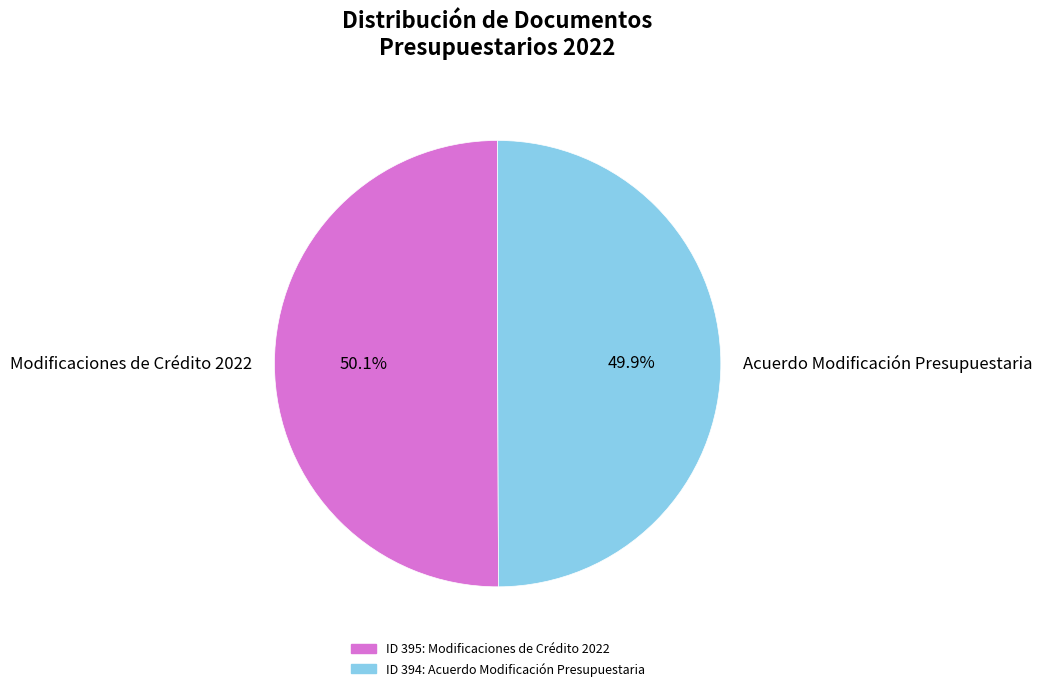

True or false: Acuerdo Modificación Presupuestaria accounts for 58% of the total.

False